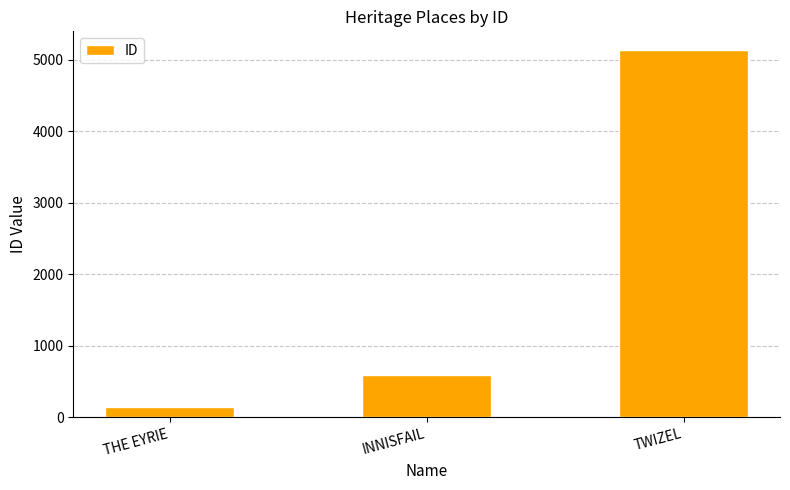

How many data points does each series have?

3